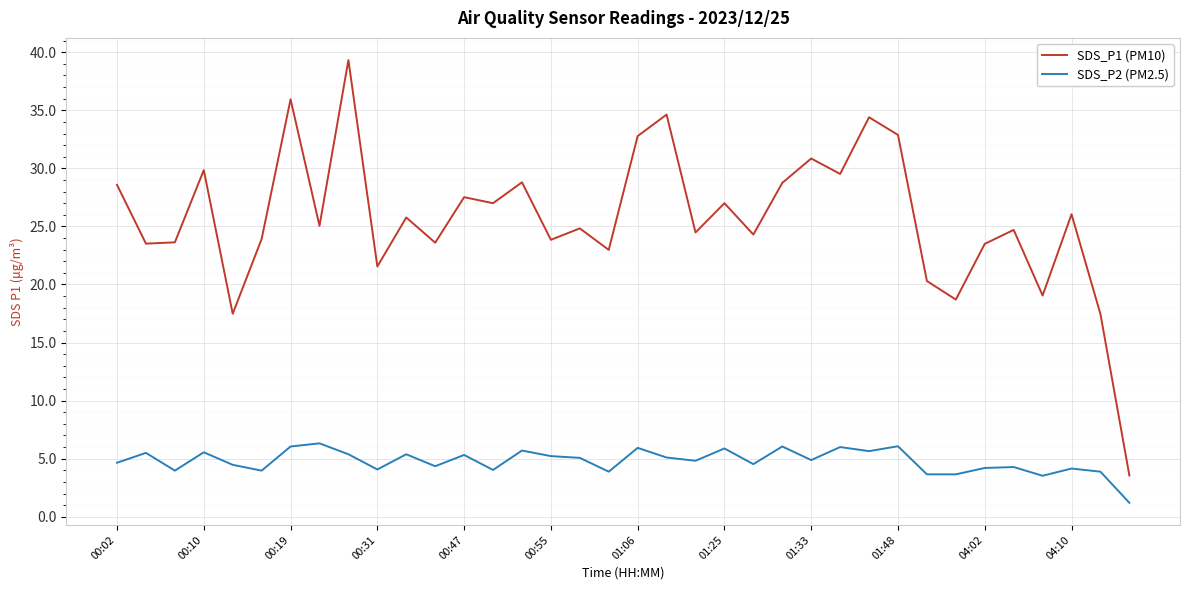

What is the maximum value shown in the chart?

39.3